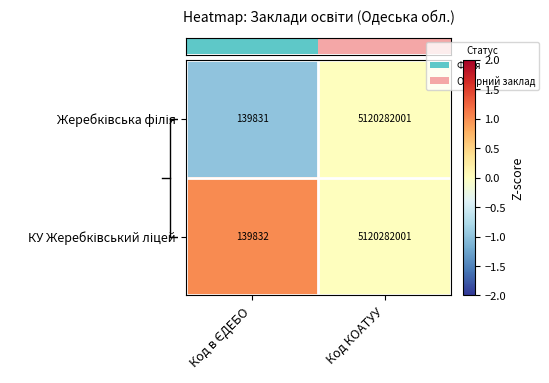

At which category is the sum across all series the highest?

Код КОАТУУ